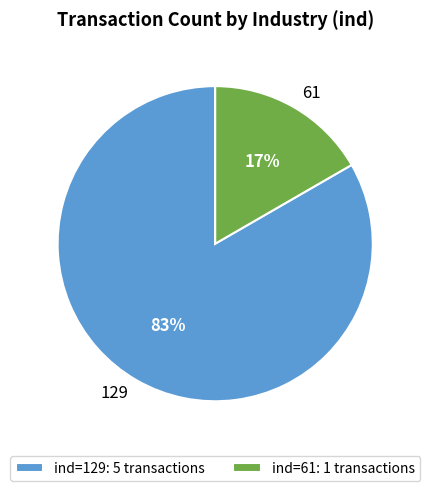

To the nearest percent, what portion does 129 represent?

83%